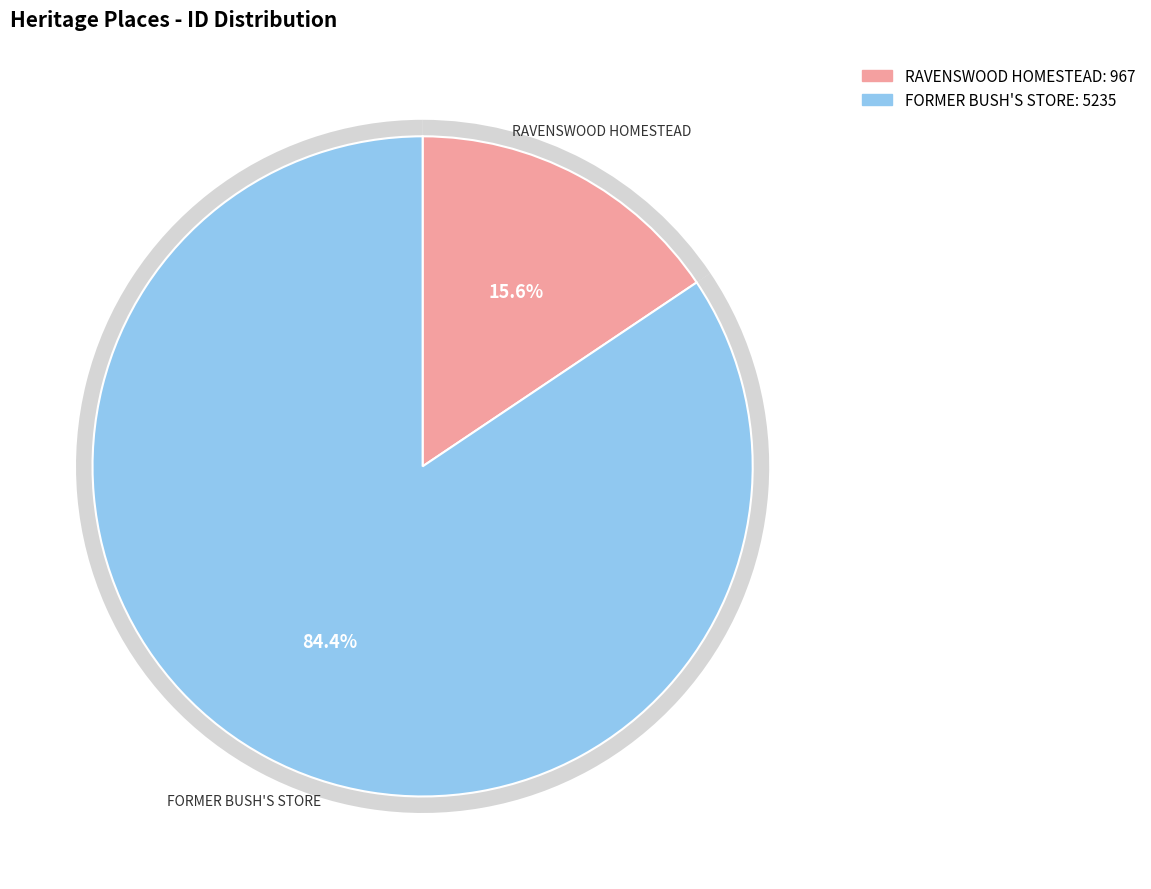

Count the number of slices in the pie.

2